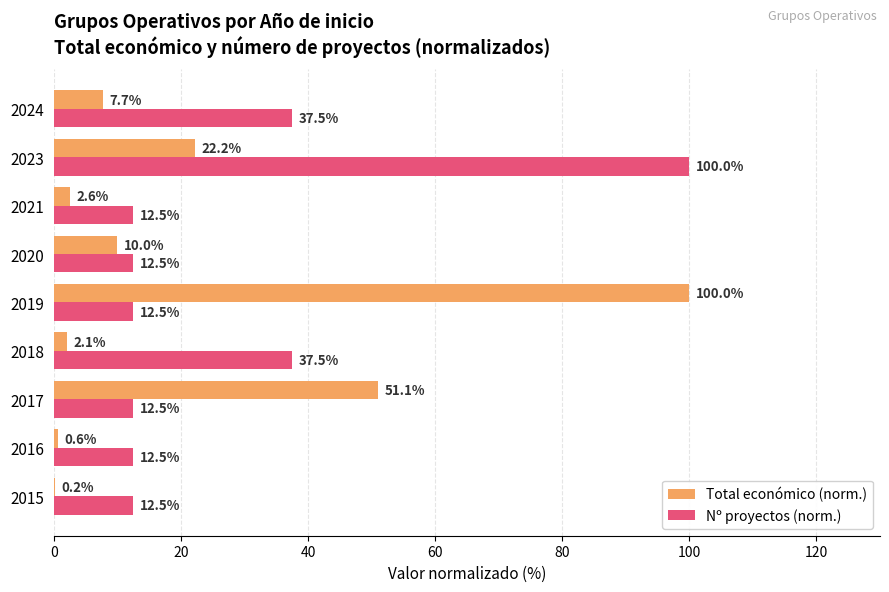

At which category is the sum across all series the highest?

2023